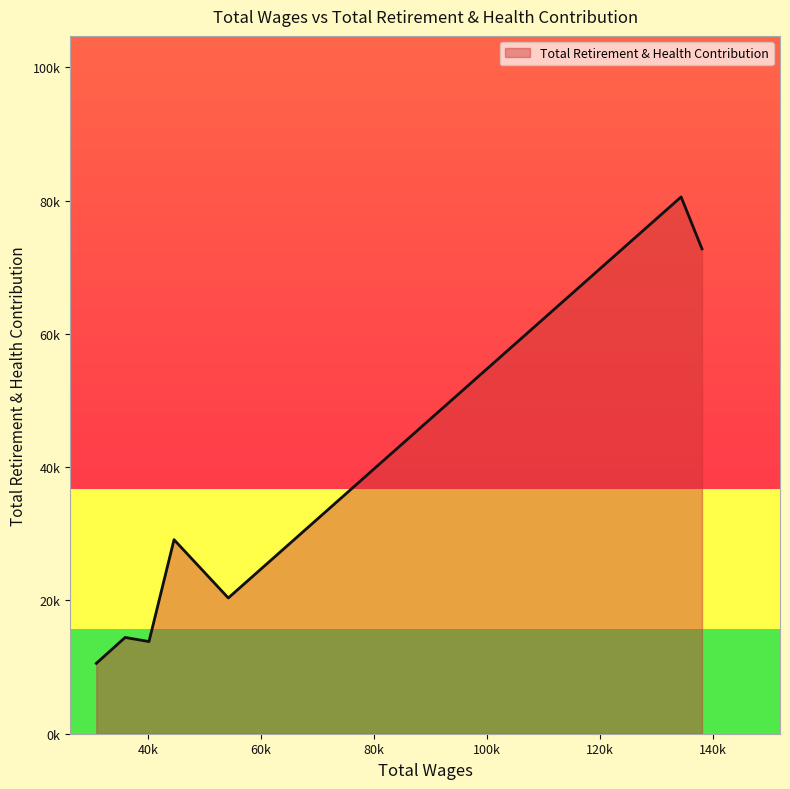

Which label corresponds to the smallest value in the chart?

30885.0